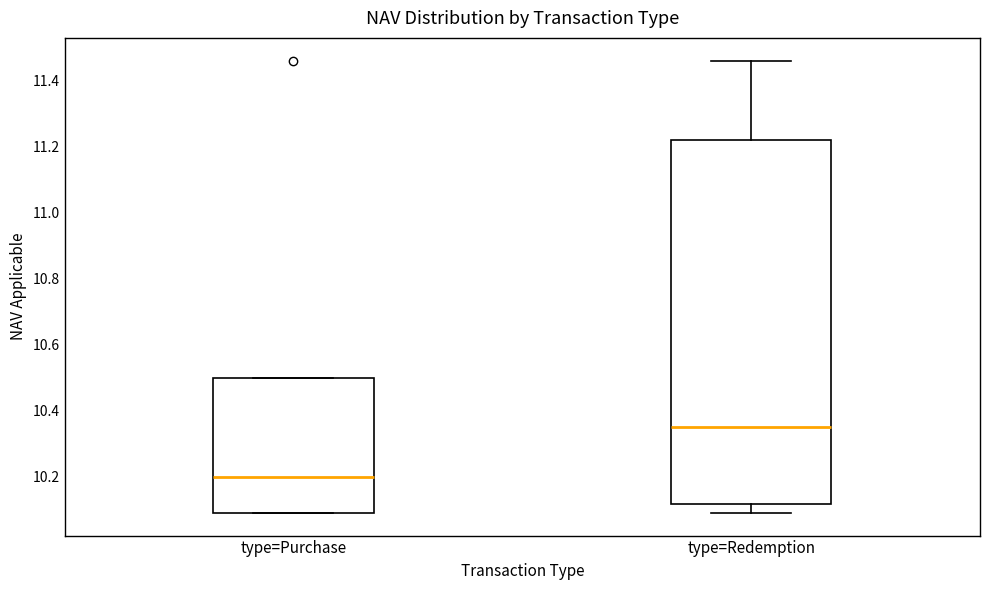

Reading left to right, transcribe this box plot: for each box, give where its median line is, the range the box spans, and where its two whiskers end, as read against the y-axis. The values are not printed on the chart, so give them approximately, as read against the axis.

type=Purchase: median 10.20, box 10.10 to 10.50, whiskers 10.10 to 10.50
type=Redemption: median 10.36, box 10.12 to 11.22, whiskers 10.10 to 11.46